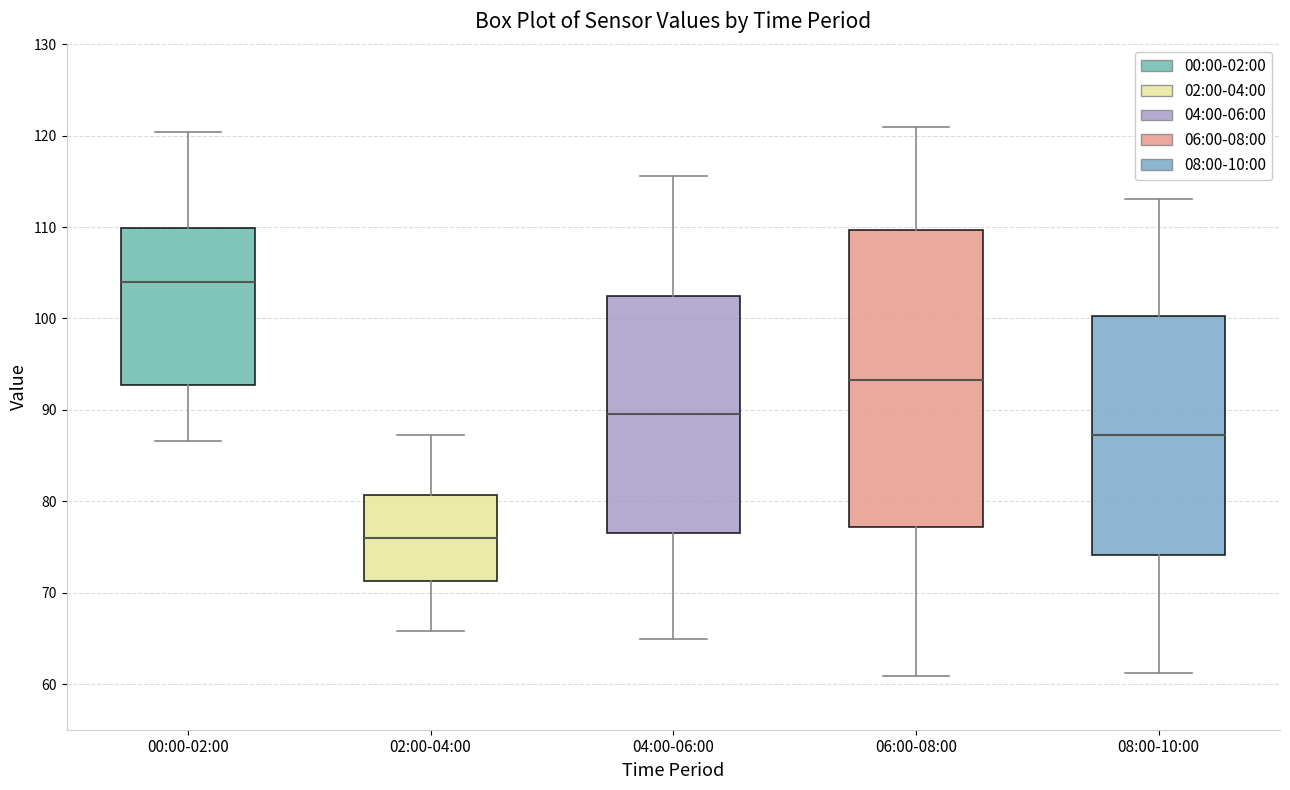

Which box's median line is the lowest?

02:00-04:00